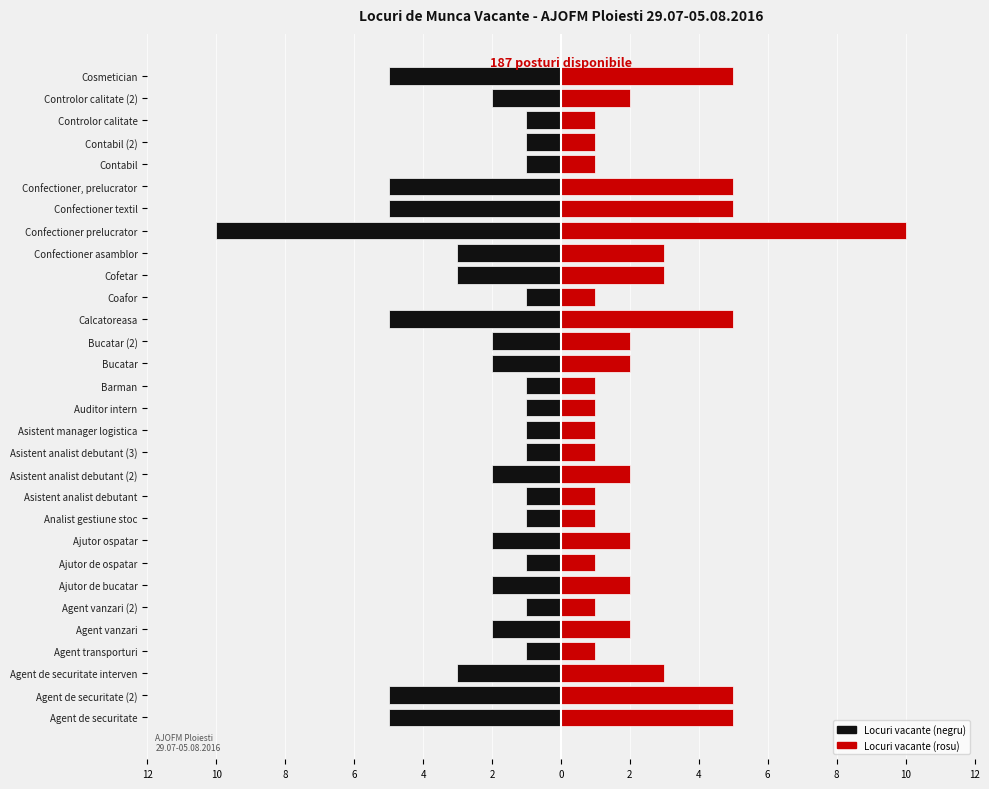

List the series in order of their overall mean, highest first.

Locuri (right), Locuri (left)